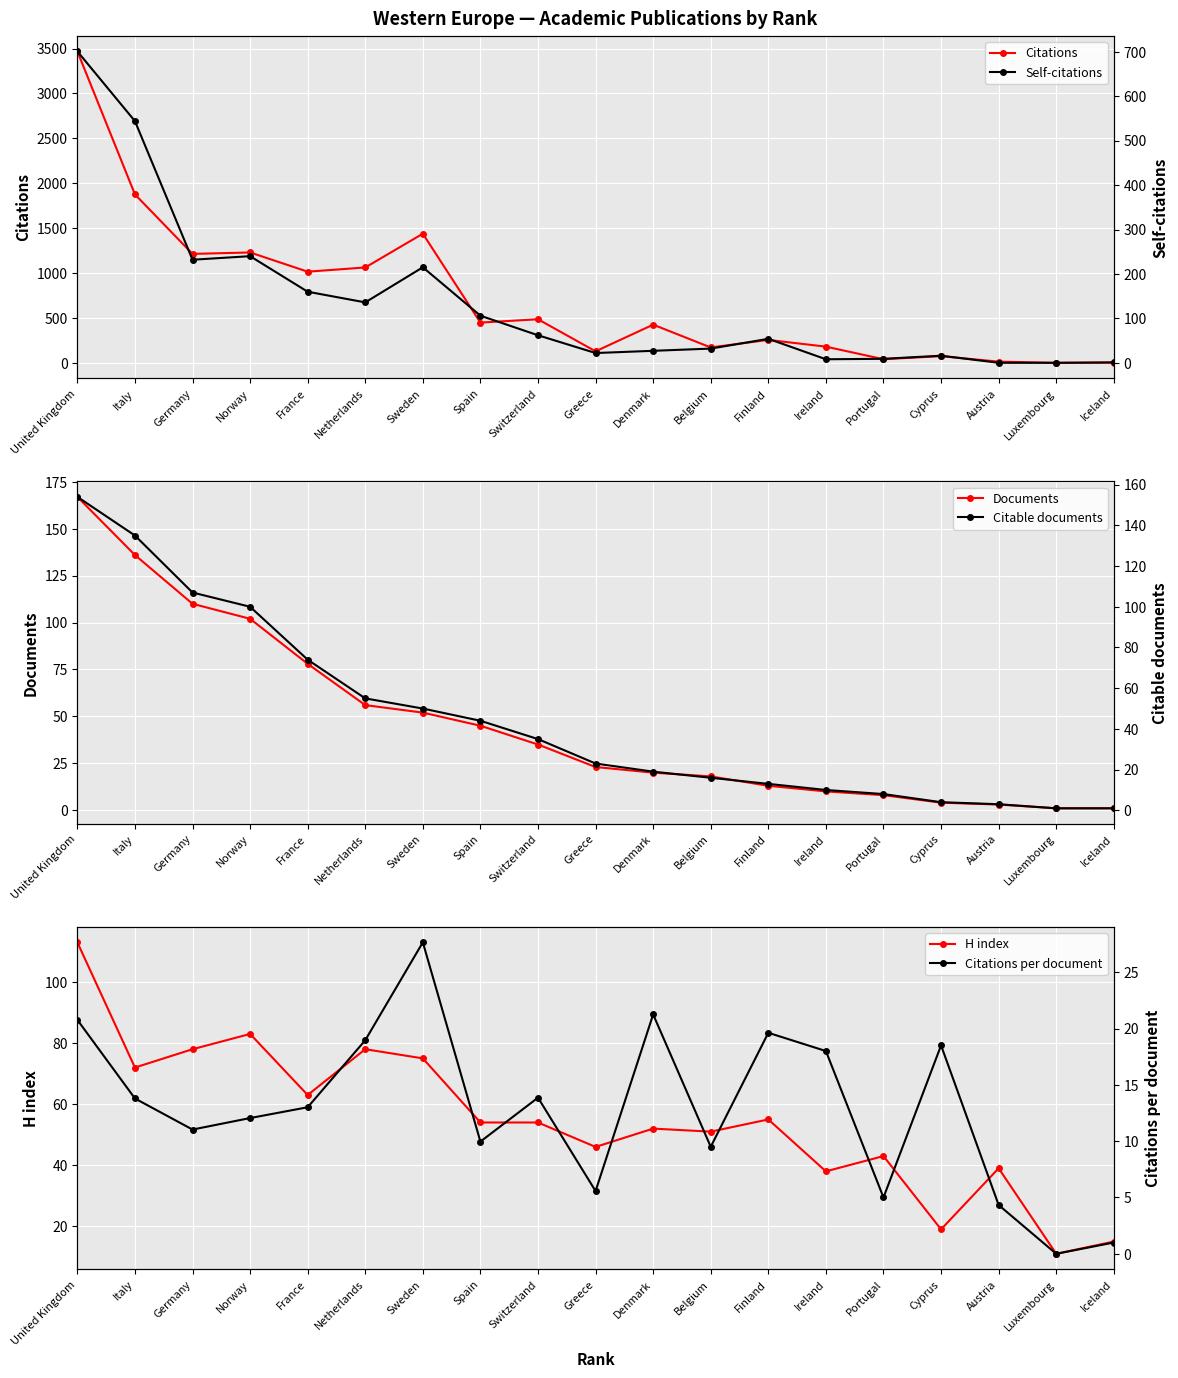

Rank the series by their maximum value, from highest to lowest.

Citations, Self-citations, Documents, Citable documents, H index, Citations per document